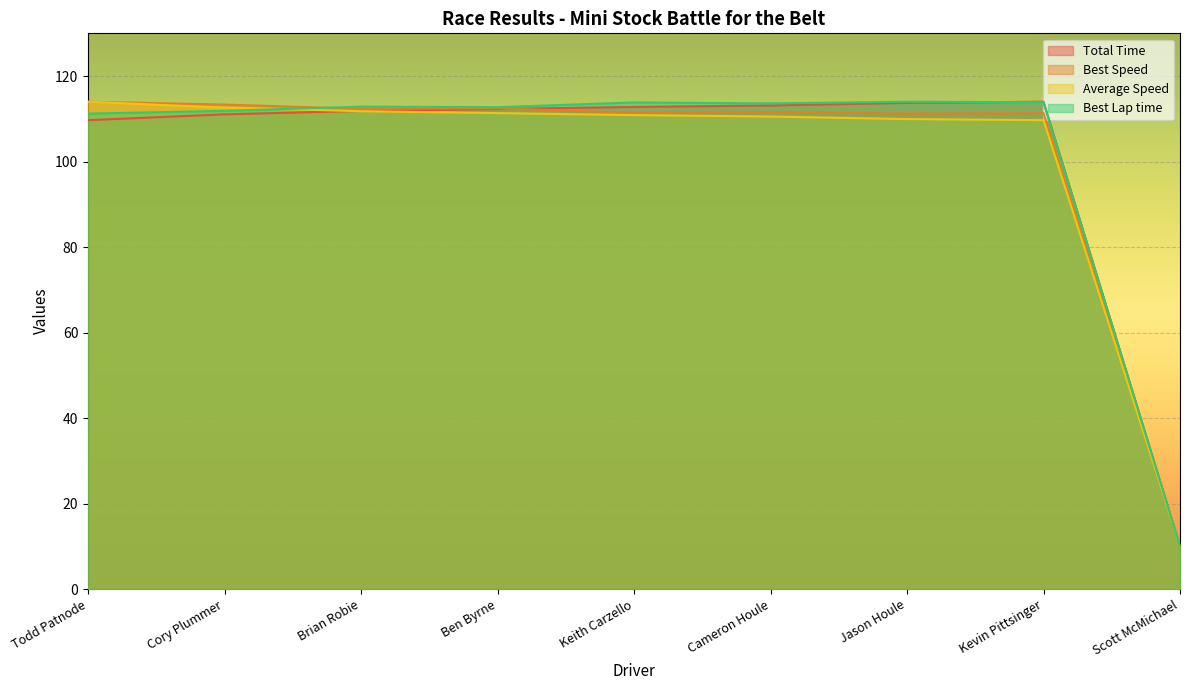

Which series ends up on top after the final intersection of Total Time and Best Speed?

Total Time